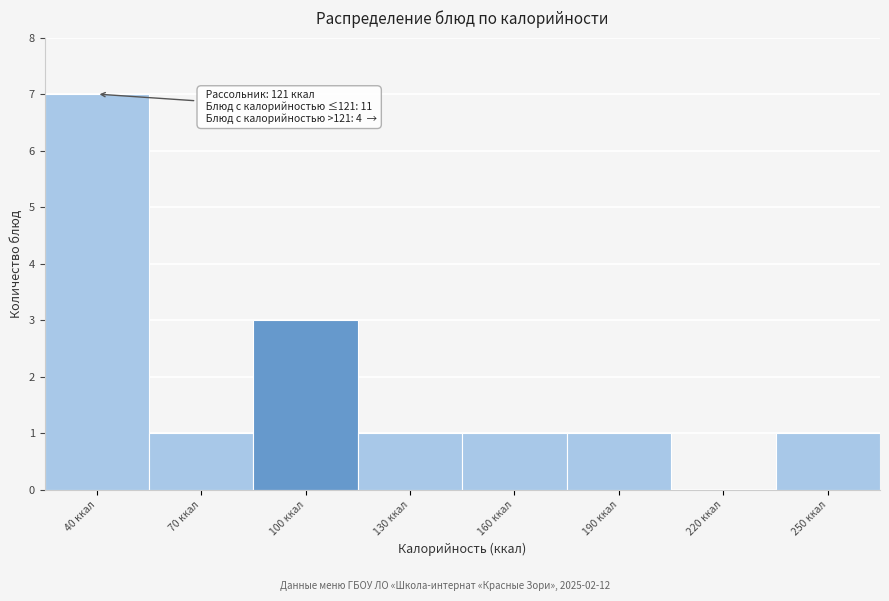

Reading left to right, transcribe all the data shown in this chart.

40 ккал=7	70 ккал=1	100 ккал=3	130 ккал=1	160 ккал=1	190 ккал=1	220 ккал=0	250 ккал=1